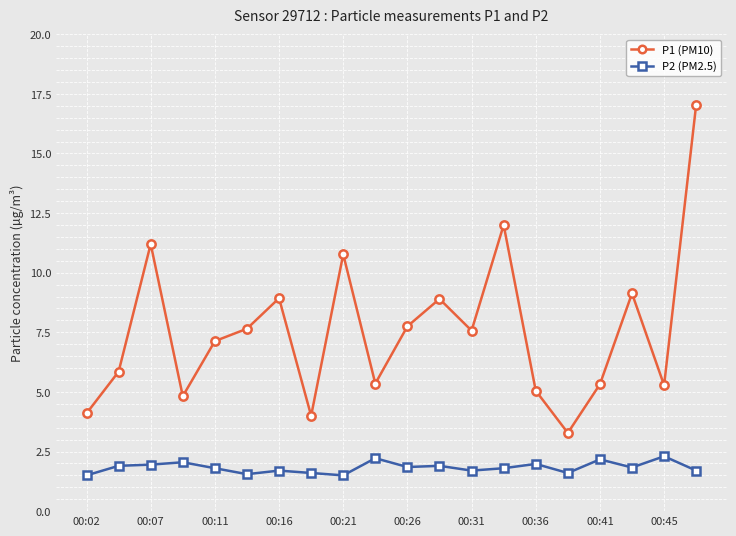

True or false: P1 (PM10) has more than 0 interior local peaks.

True